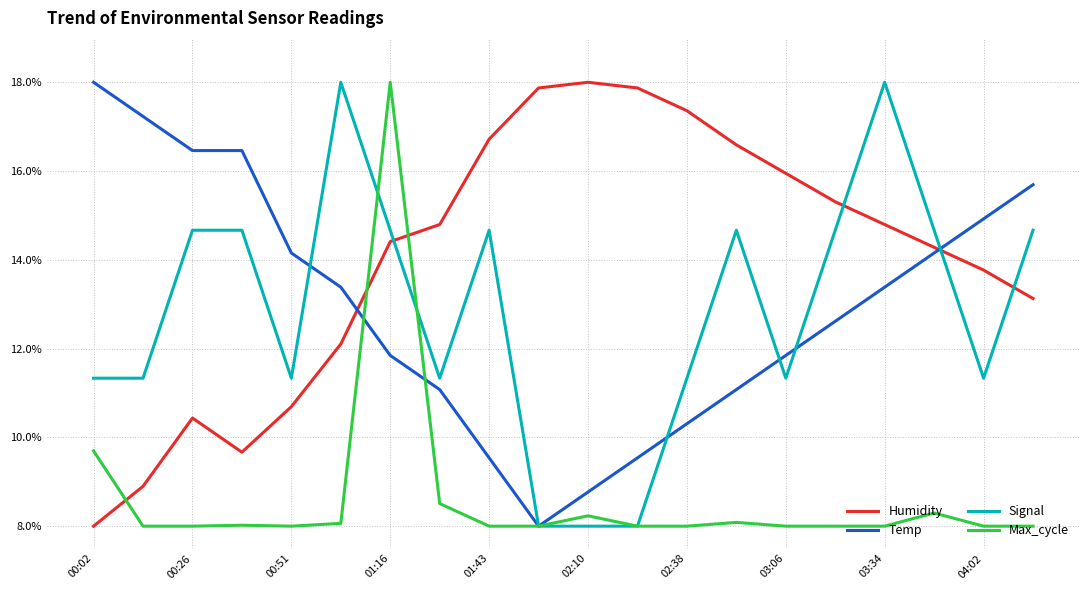

Which series has the largest total across all categories?

Humidity